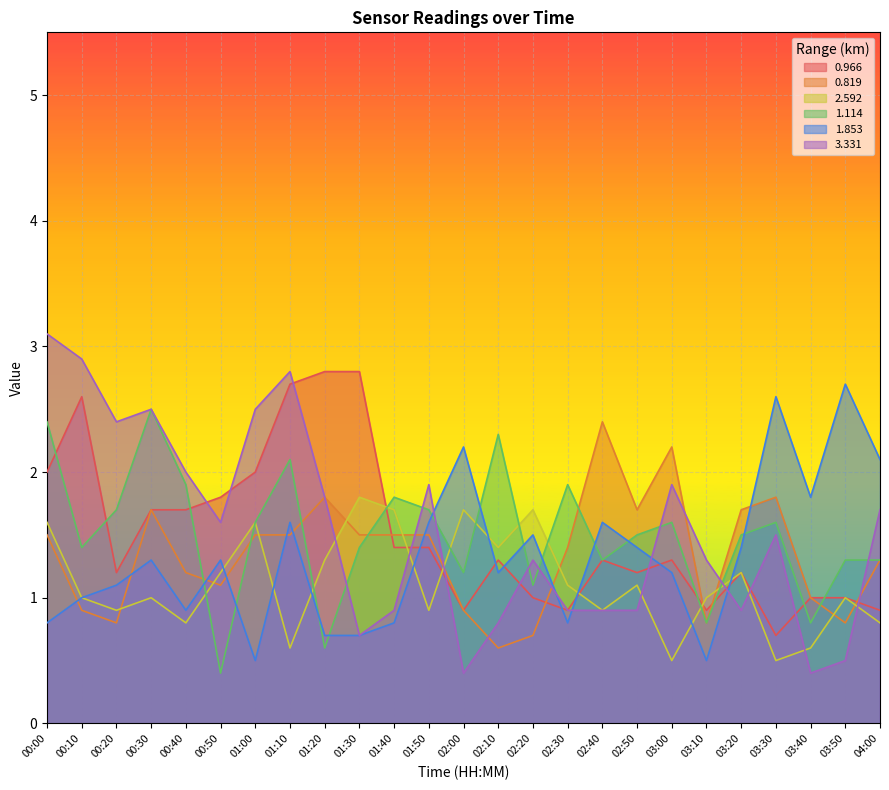

Where is the first local maximum for 2.592?

00:30